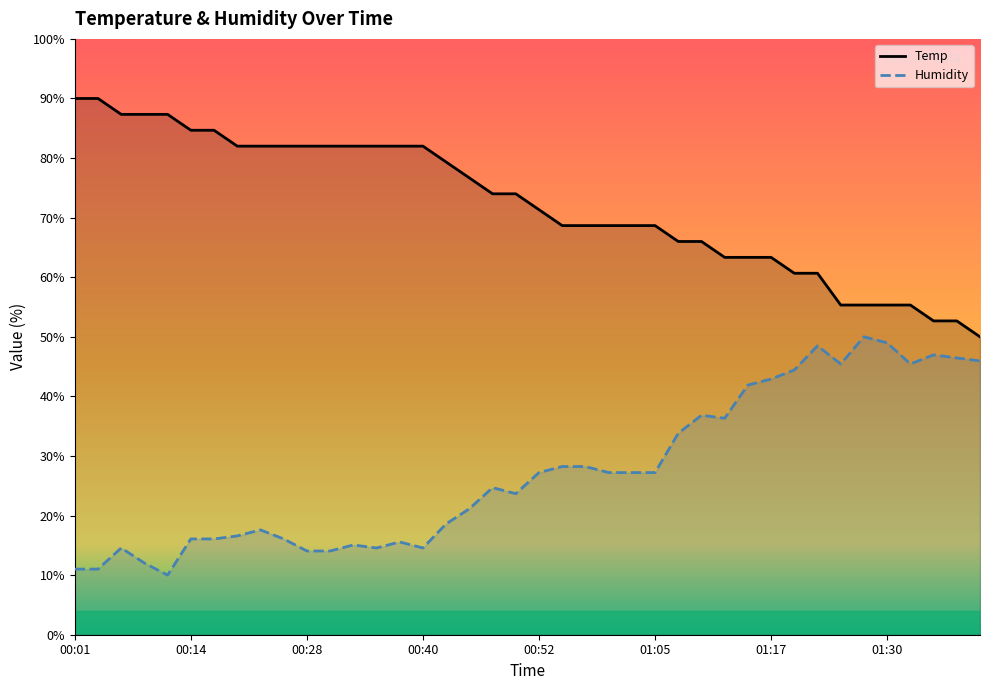

Is the value of Temp at 00:14 greater than the value of Humidity at 00:23?

Yes